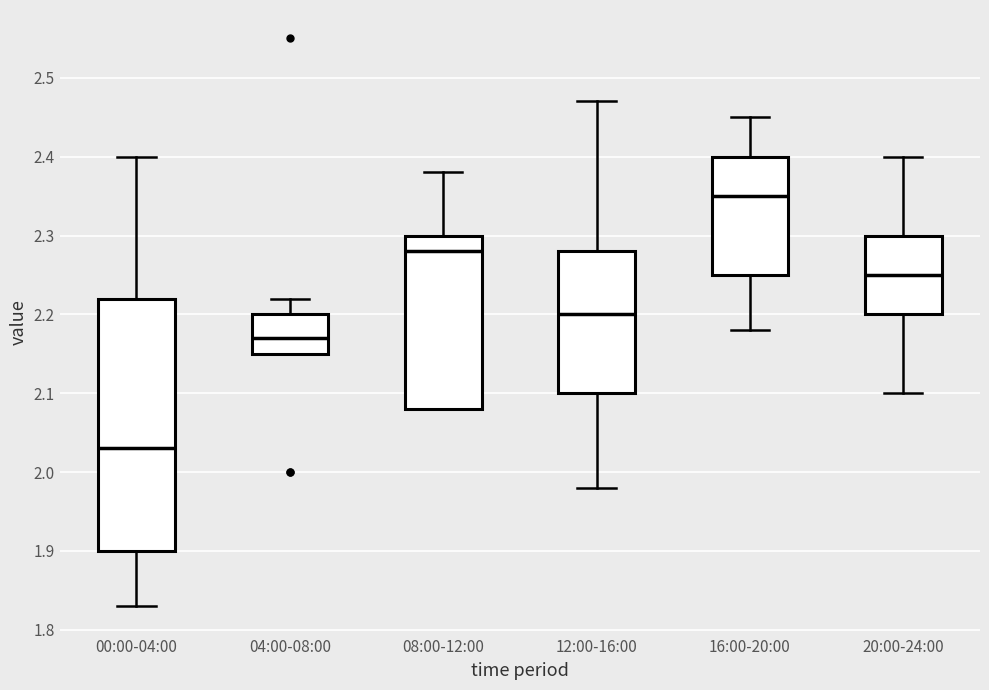

Which box is the tallest, from its lower edge to its upper edge?

00:00-04:00